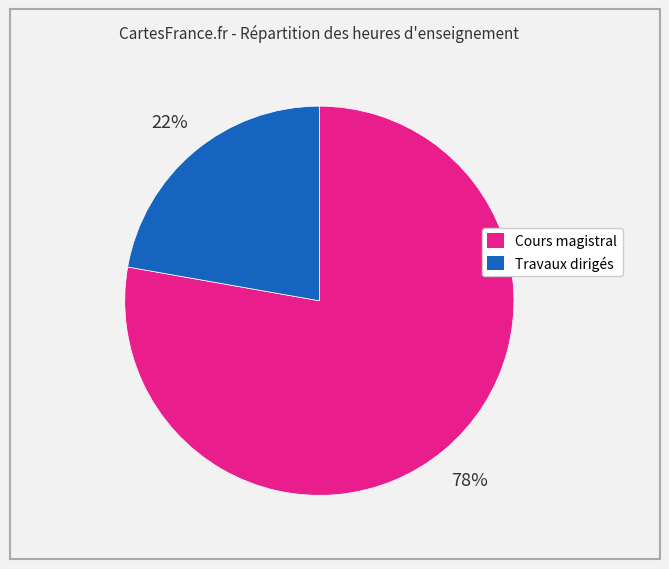

Is there any slice that represents more than half of the pie?

Yes